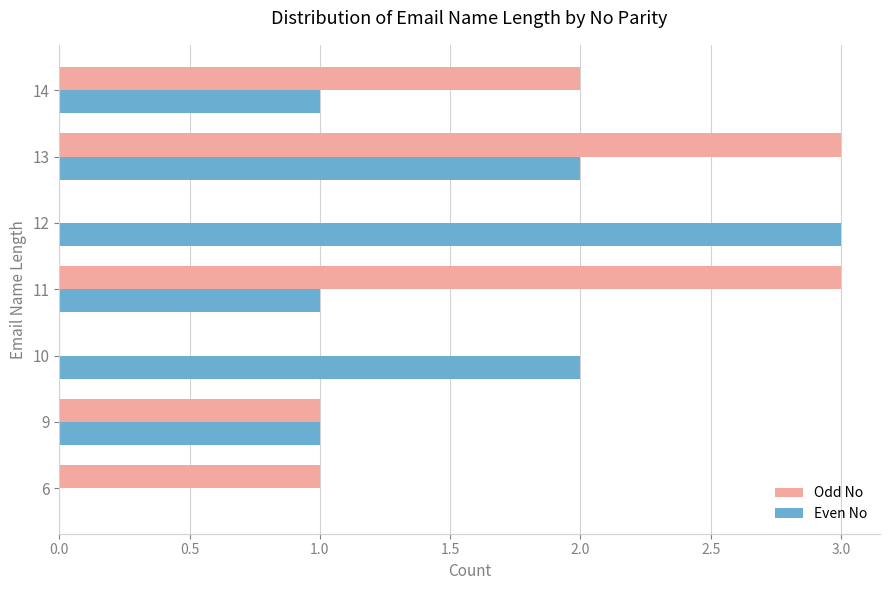

Is it true that Even No equals 2 at 10?

True